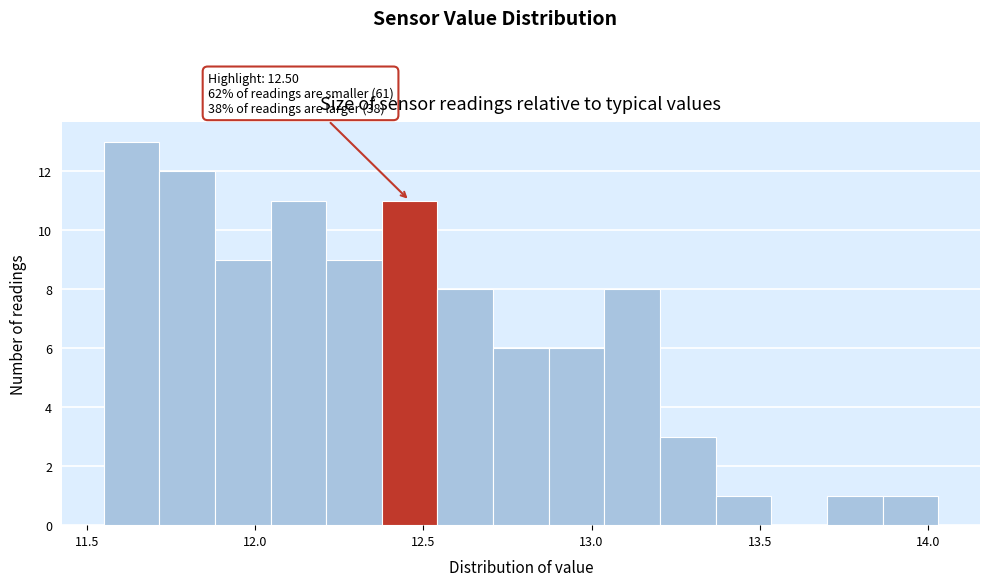

Around what value on the x-axis is the tallest bar? Give the approximate position of its centre, as read against the axis.

11.65